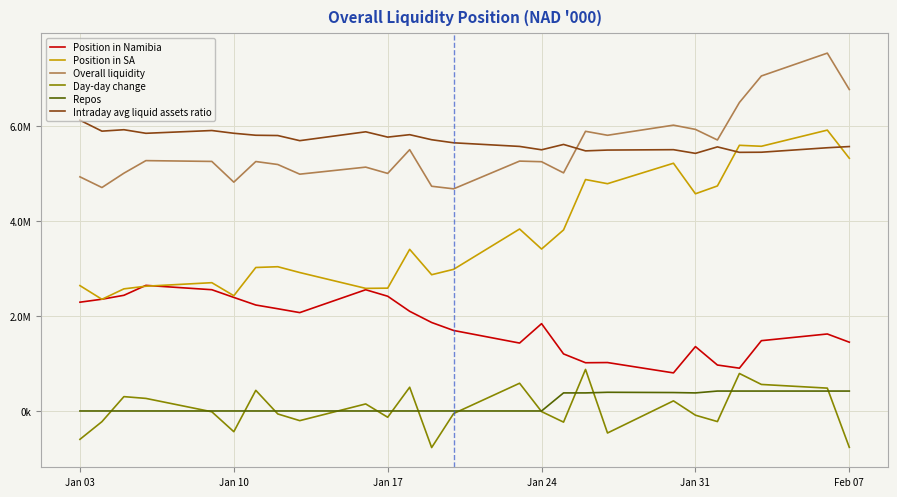

True or false: Intraday avg liquid assets ratio and Position in SA intersect in this chart.

True